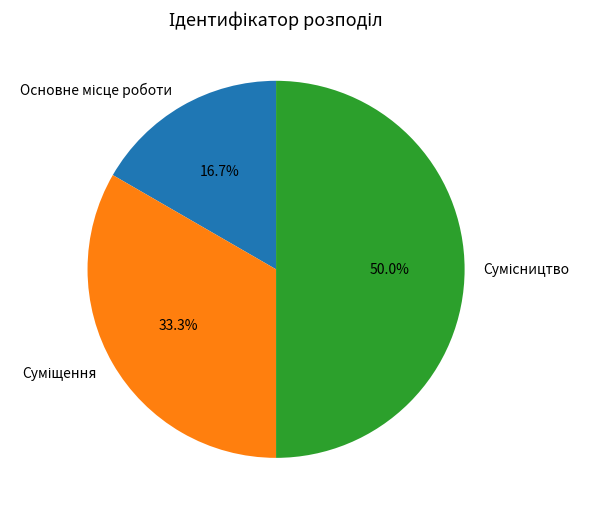

Do Сумісництво and Основне місце роботи together represent more than half of the pie?

Yes